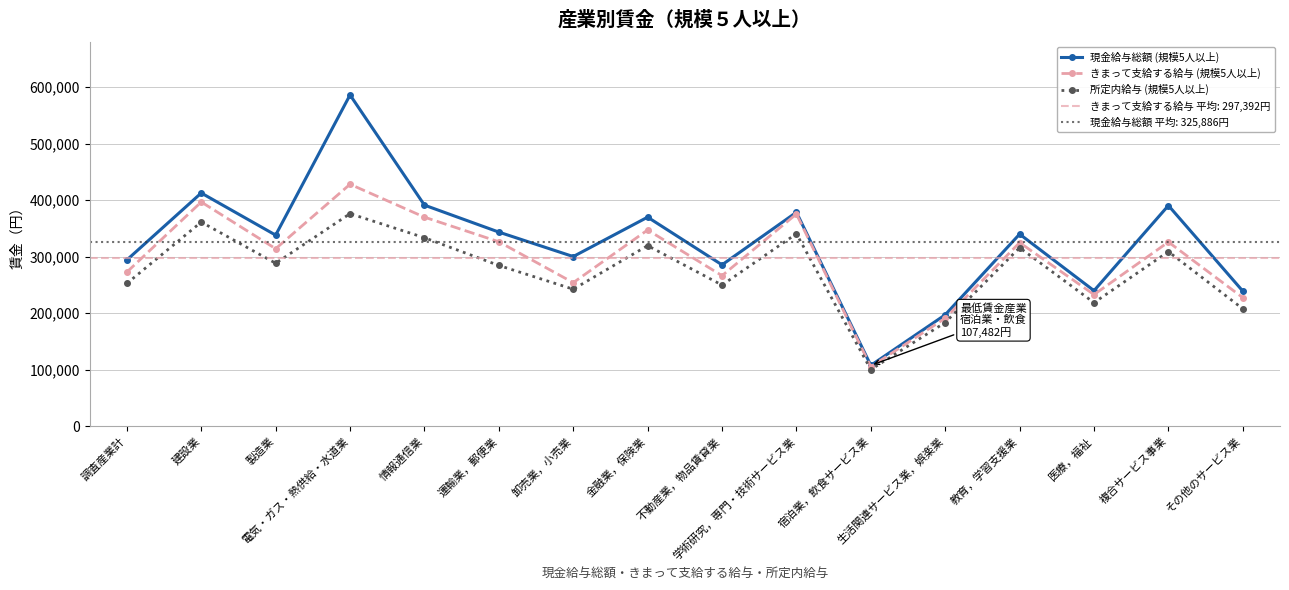

List the series in order of their peak value, lowest first.

所定内給与 (規模5人以上), きまって支給する給与 (規模5人以上), 現金給与総額 (規模5人以上)